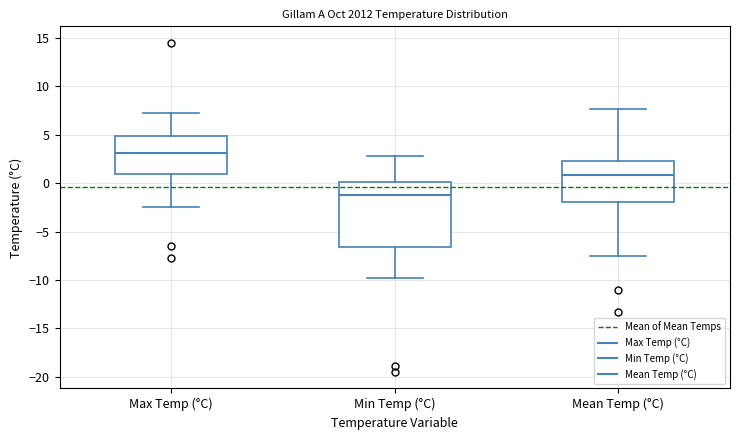

Which box has the highest median line?

Max Temp (°C)